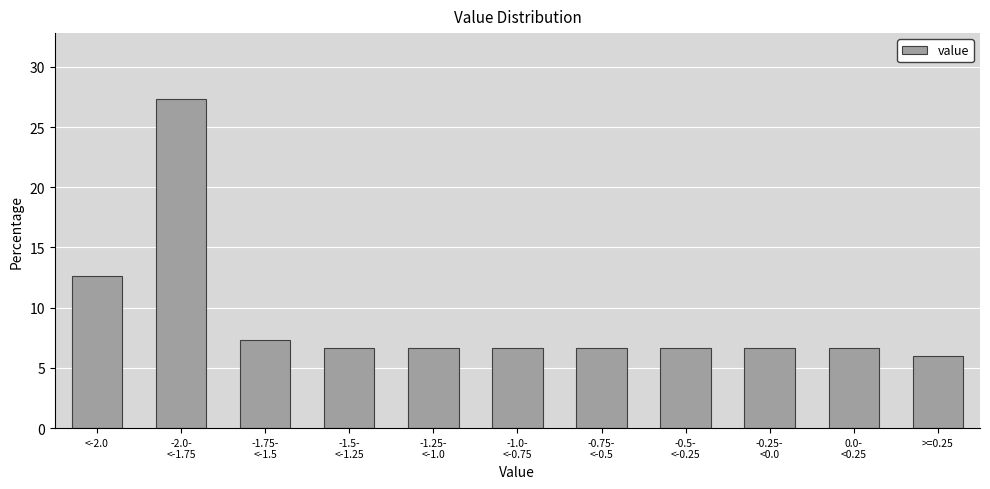

Reading right to left, transcribe all the data shown in this chart.

6.0	6.7	6.7	6.7	6.7	6.7	6.7	6.7	7.3	27.3	12.7